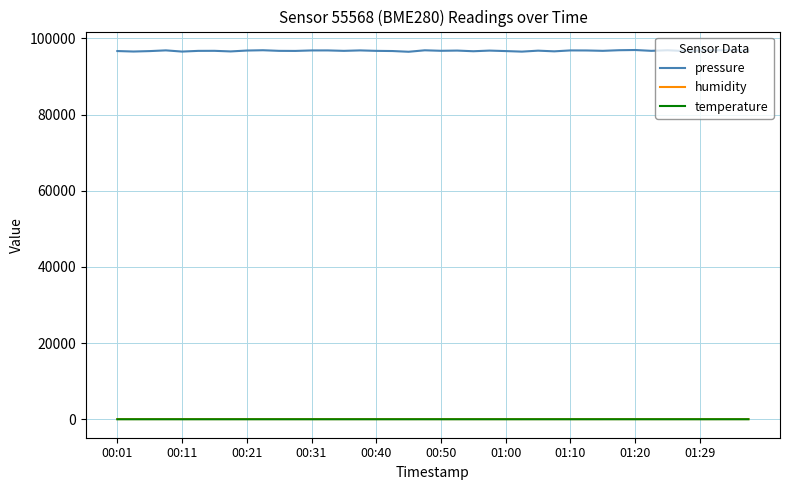

Which series has the widest spread of values?

pressure